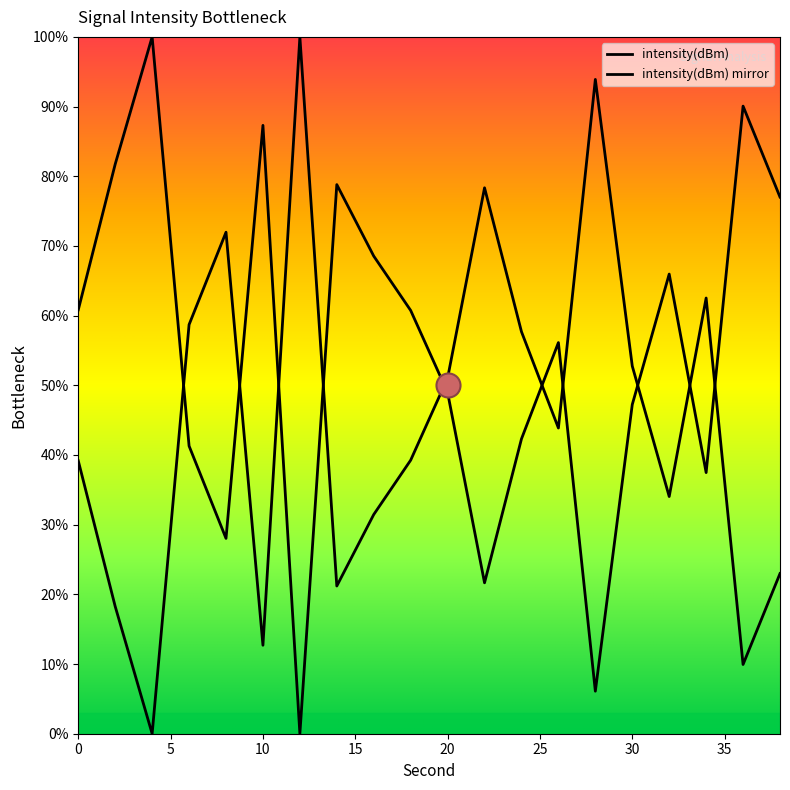

Between 24 and 18, which is larger?

24